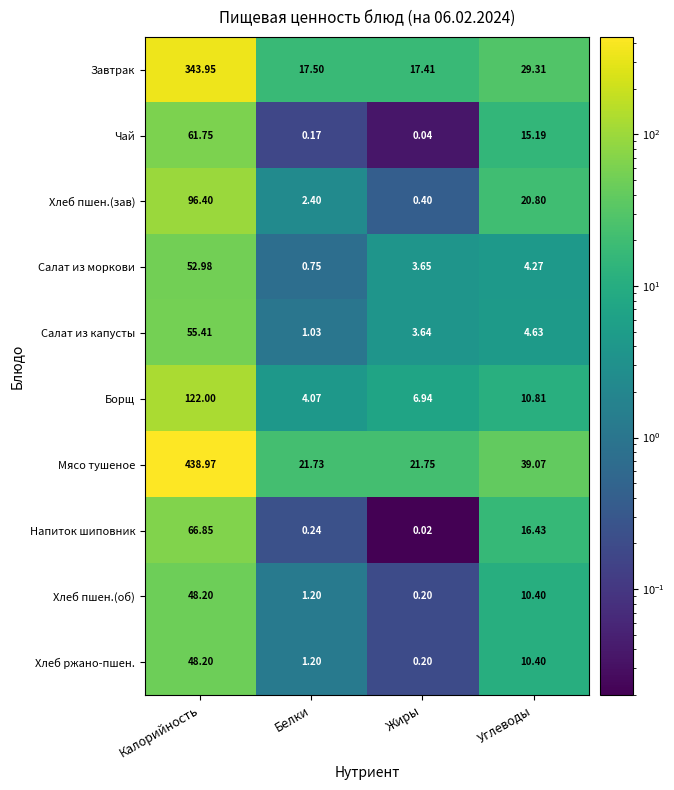

Which label corresponds to the largest value in the chart?

Калорийность